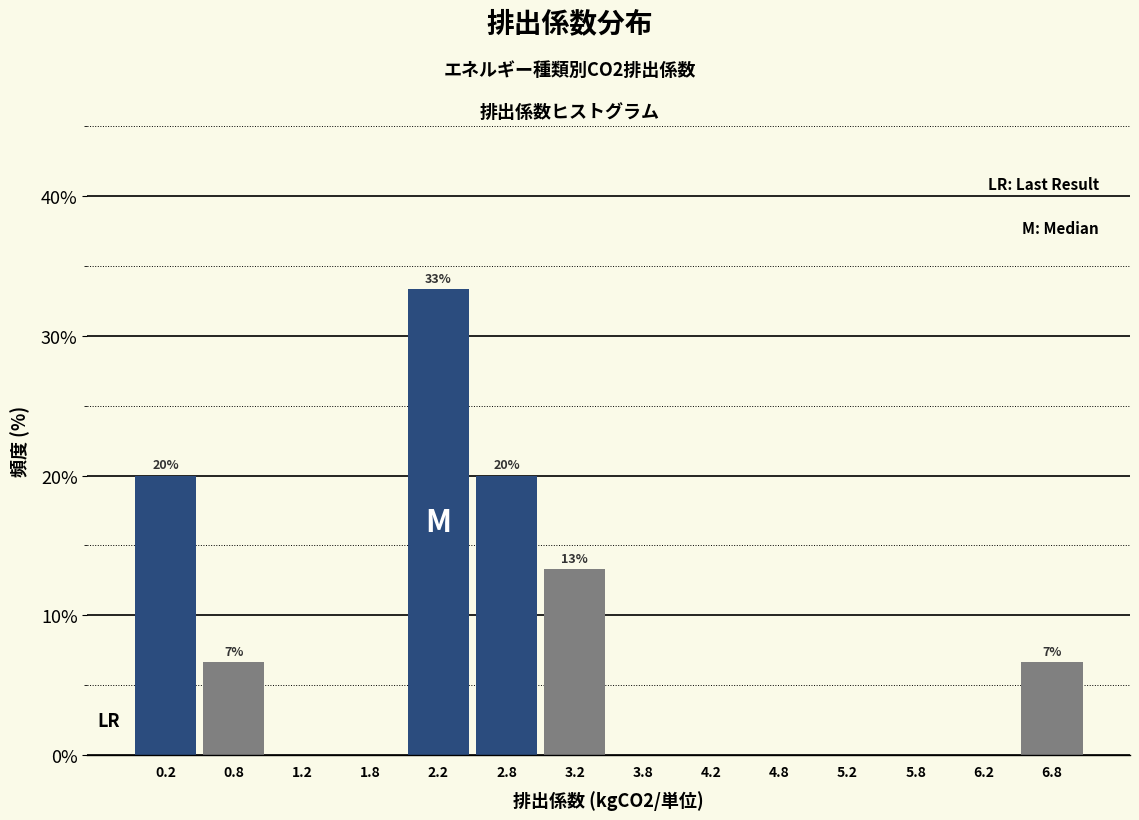

Which range on the x-axis has the tallest bar?

2.0 to 2.5